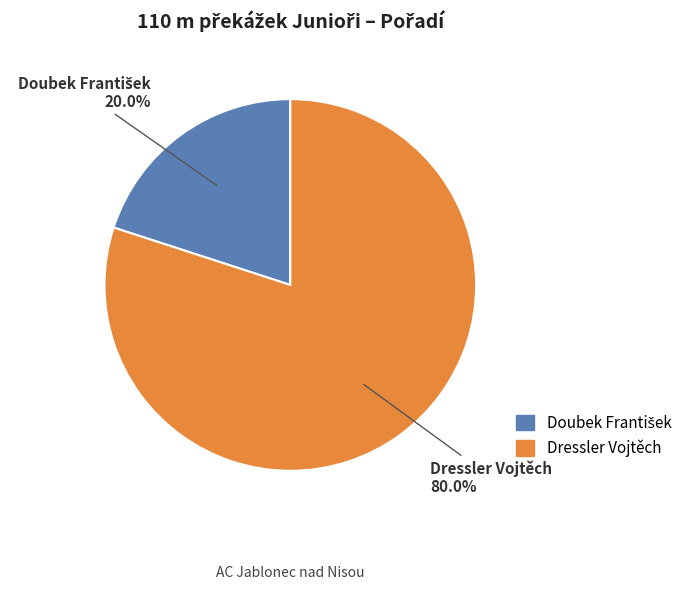

How many slices are in this pie chart?

2